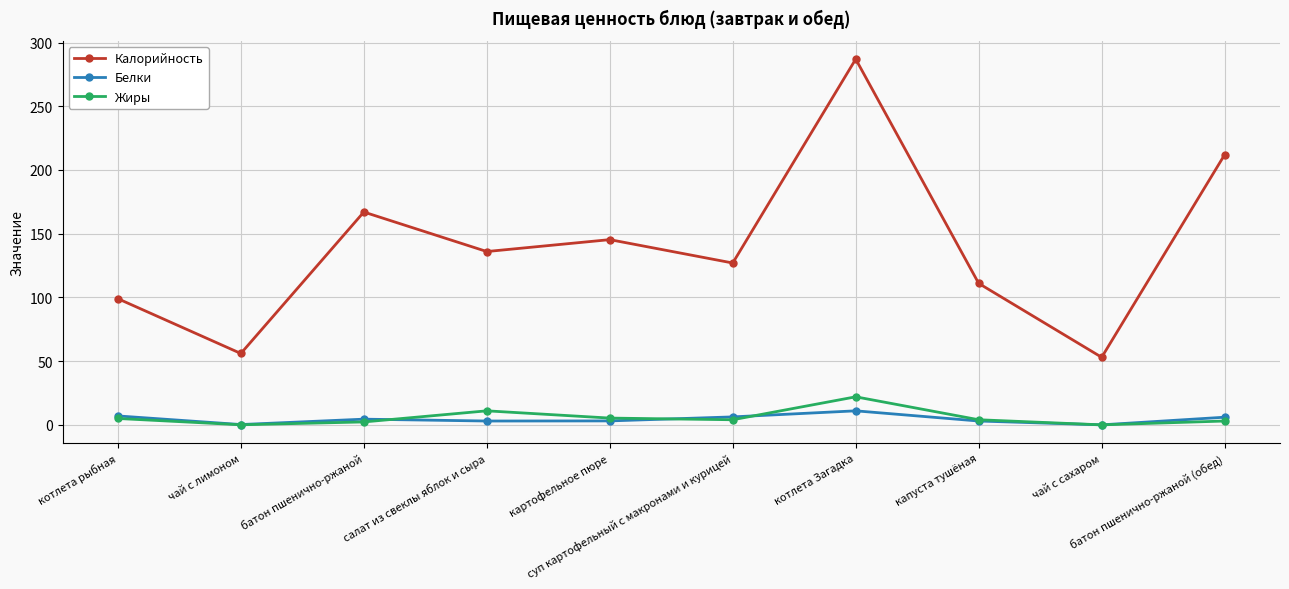

What is the total value across all series at котлета рыбная?

111.0